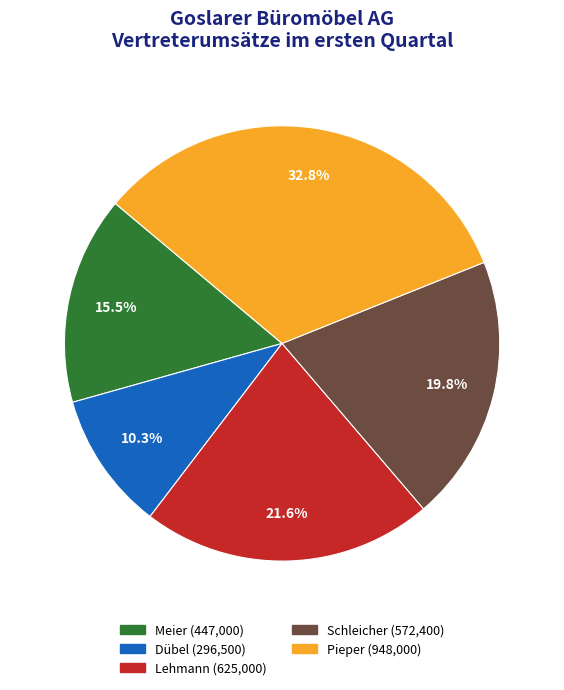

Is the sum of Meier and Lehmann greater than half?

No